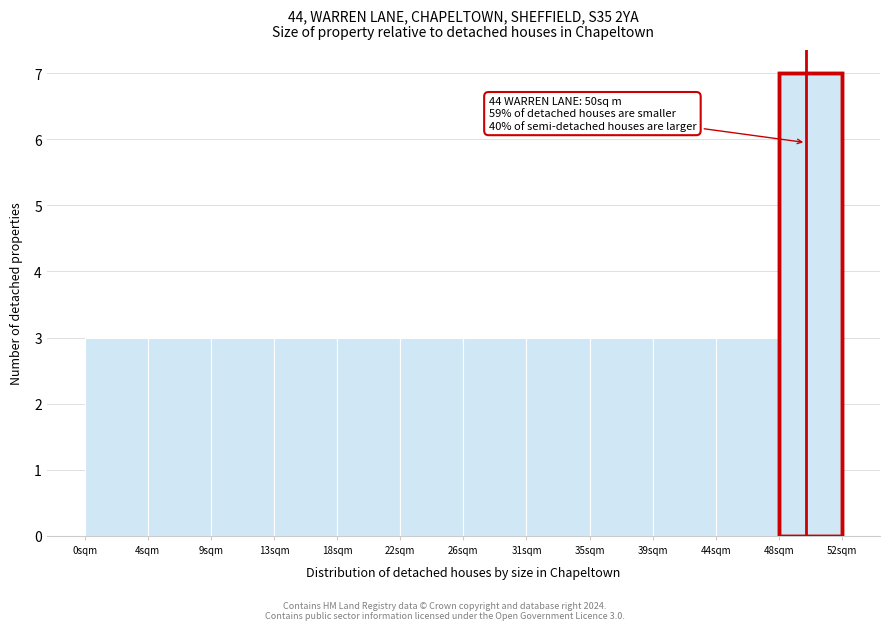

Which range on the x-axis has the tallest bar?

48.0 to 52.5